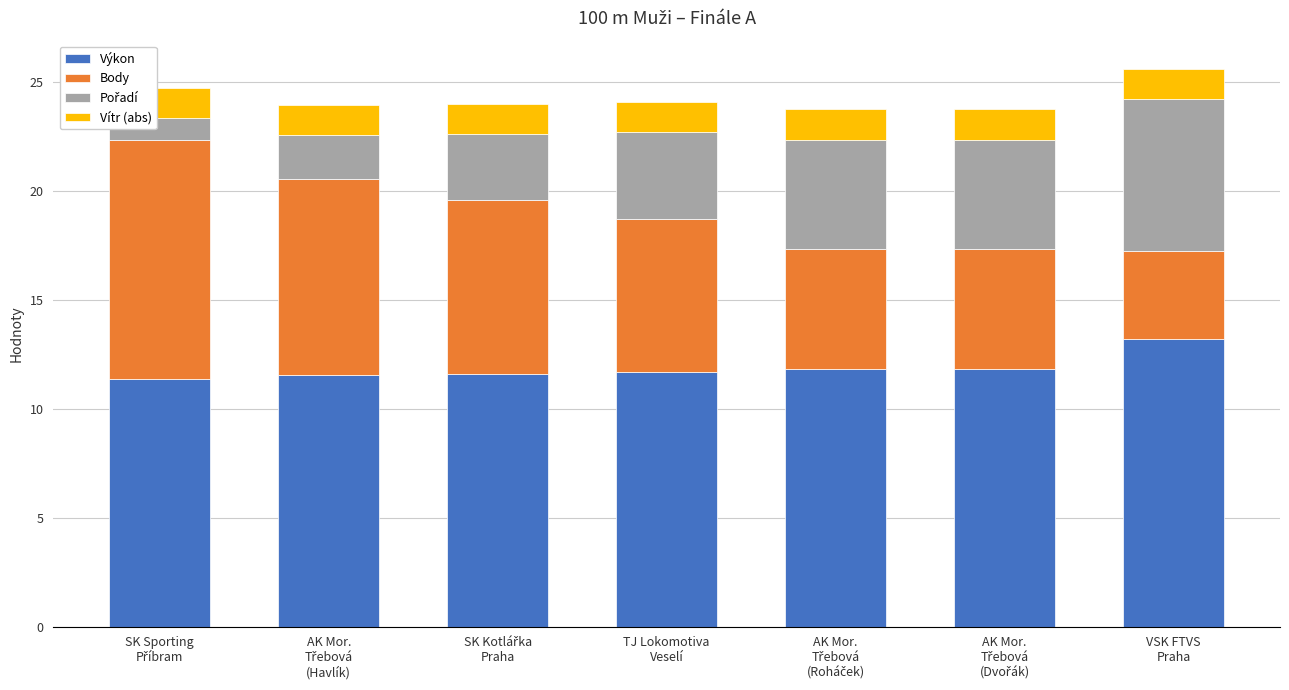

What is the highest value of the Výkon series?

13.2